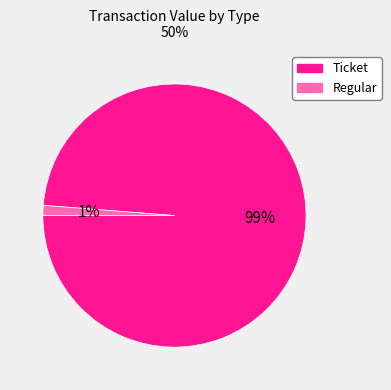

Is there a majority slice in this chart?

Yes